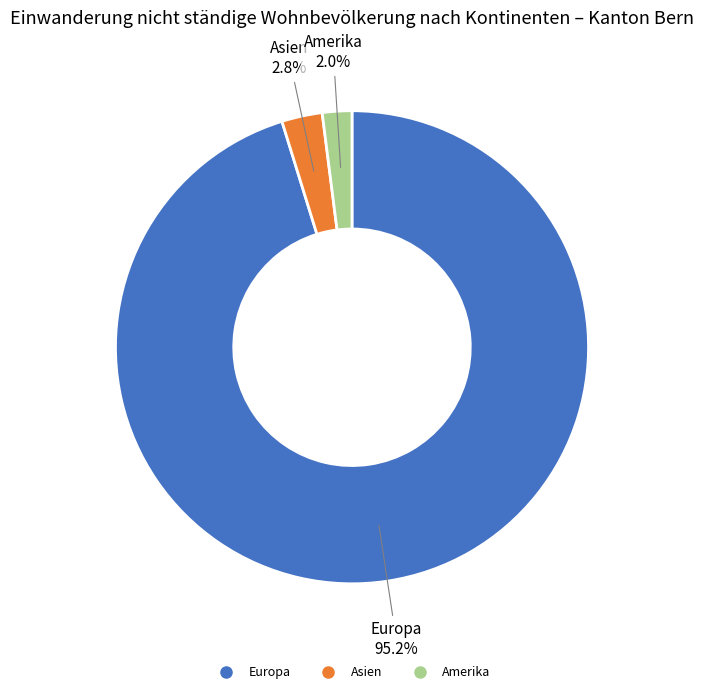

Is there a majority slice in this chart?

Yes